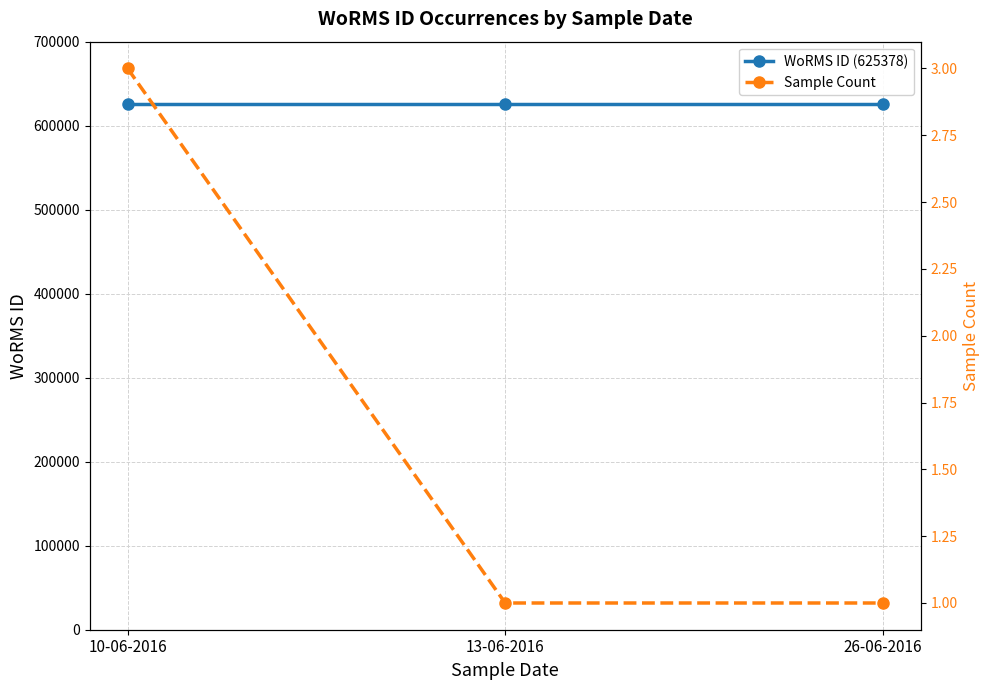

Reading left to right, extract all data points from this chart.

WoRMS ID (625378): 625378	625378	625378
Sample Count: 3	1	1